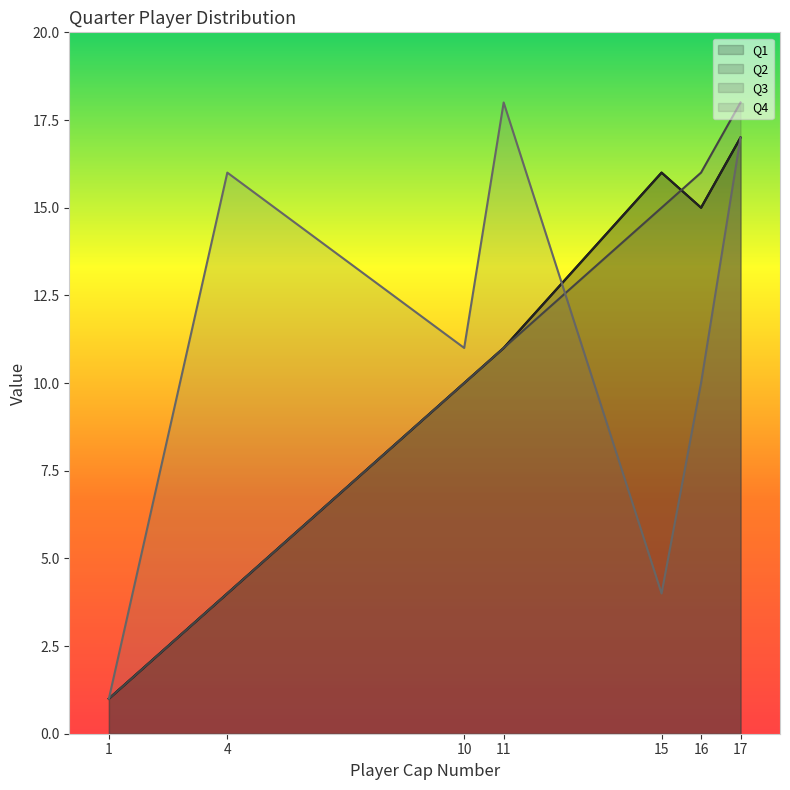

Which series has the largest total across all categories?

Q4